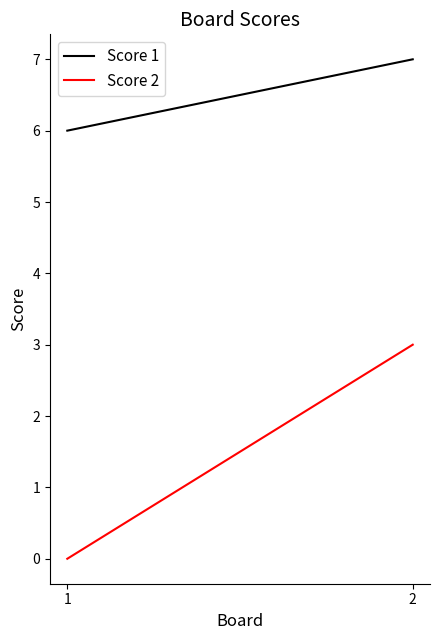

Read the Score 1 value at 2.

7